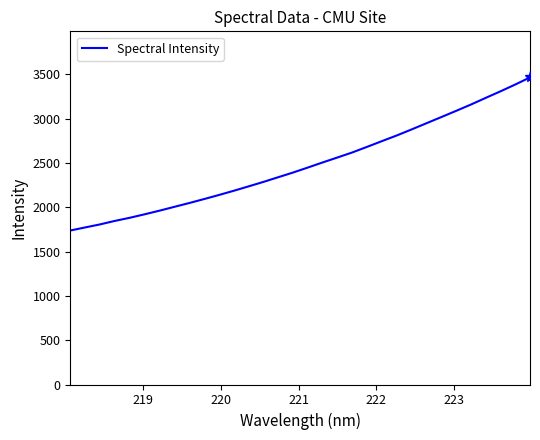

What is the difference between the maximum and minimum values?

1727.3